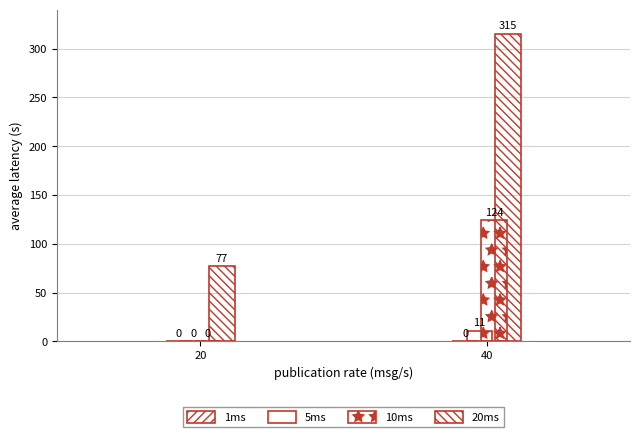

At how many categories does at least one series exceed 59?

2